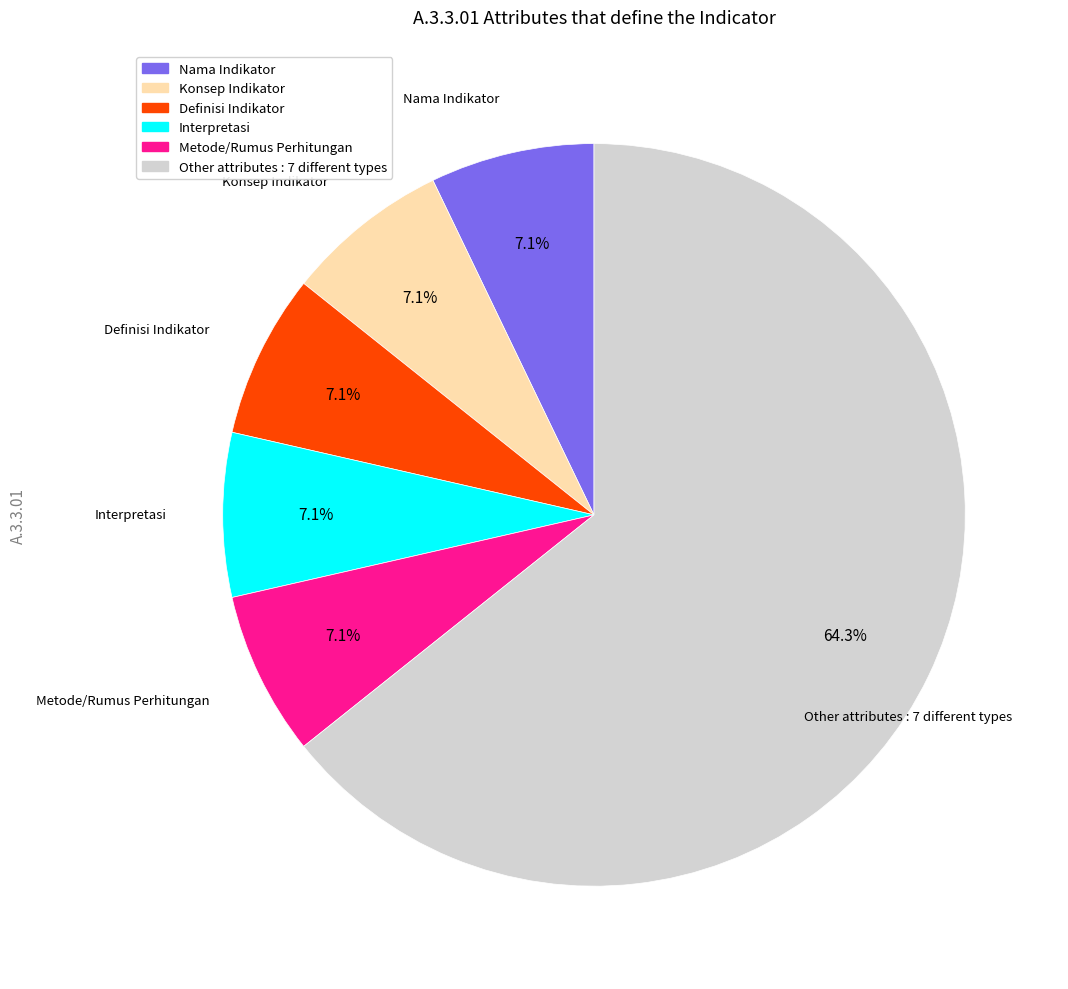

Is there any slice that represents more than half of the pie?

Yes